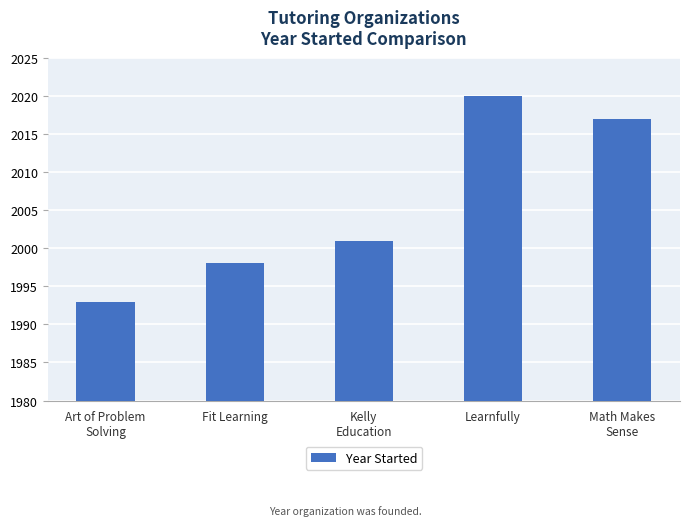

What is the difference between the second highest and second lowest values?

19